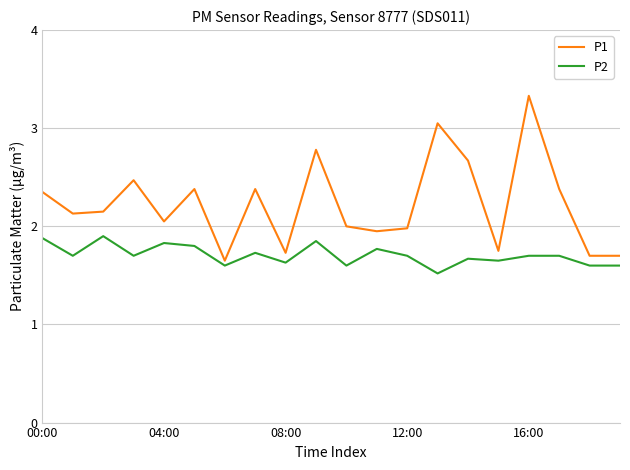

Which series has the widest spread of values?

P1